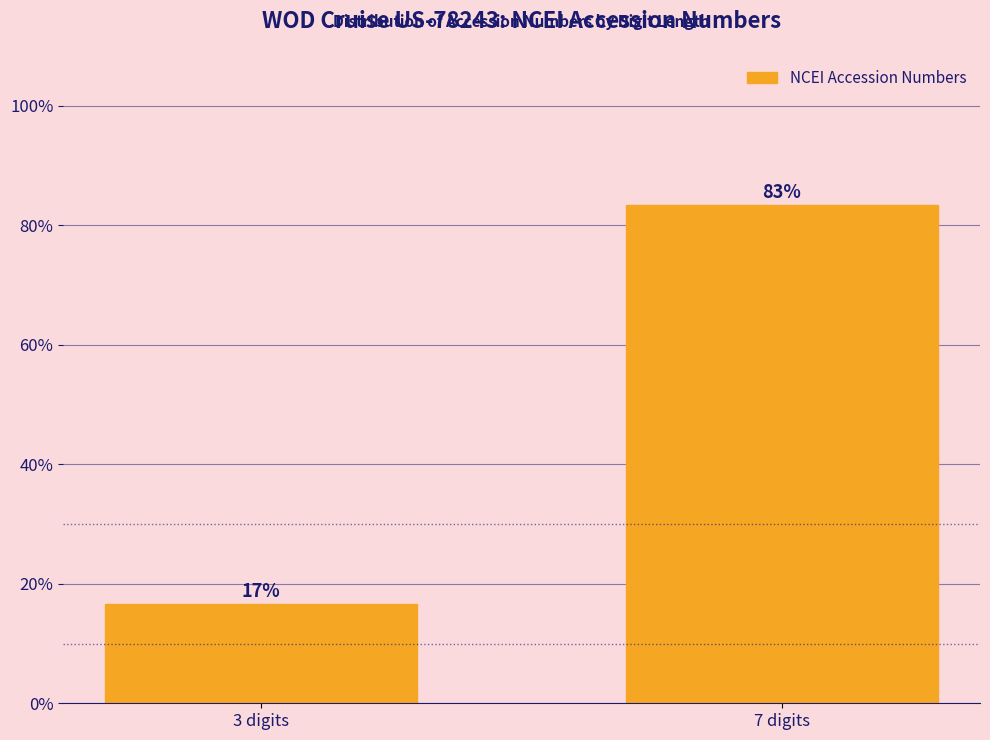

What is the sum of all values?

100.0